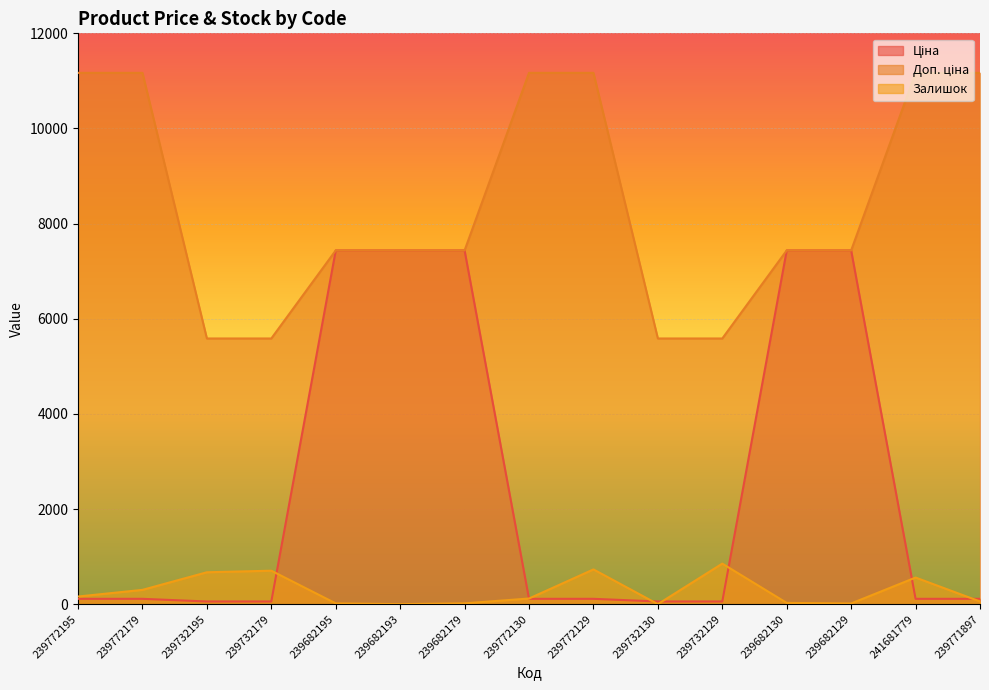

How many times do Ціна and Залишок cross each other?

7